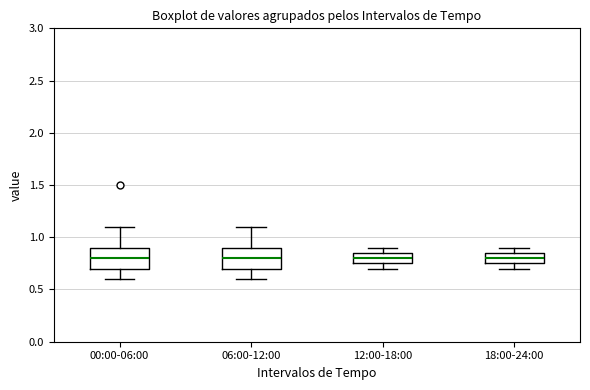

Where does the upper whisker of the box for 18:00-24:00 end on the y-axis? The values are not printed on the chart, so give them approximately, as read against the axis.

0.90